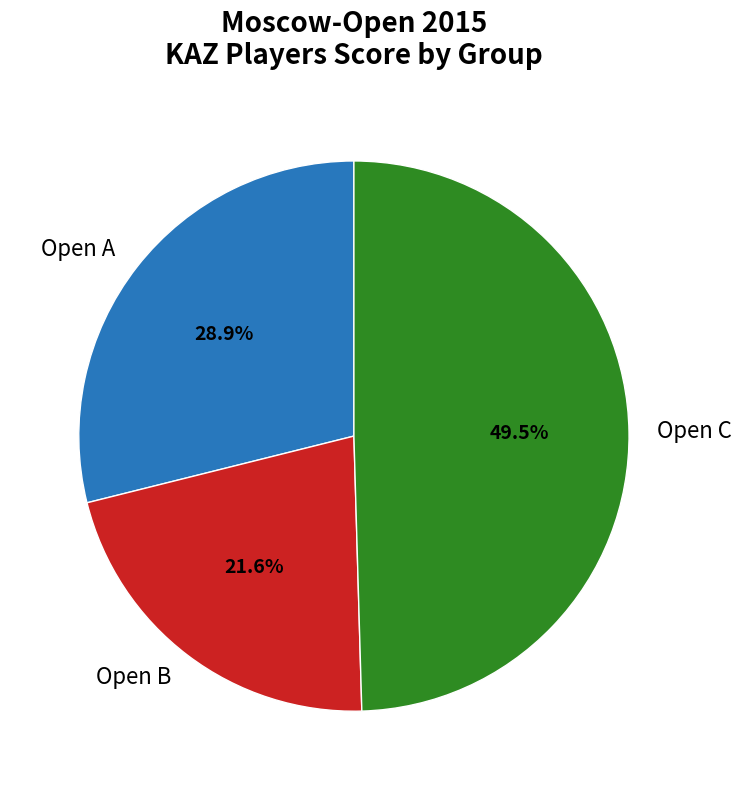

What is the smallest slice in the pie chart?

Open B